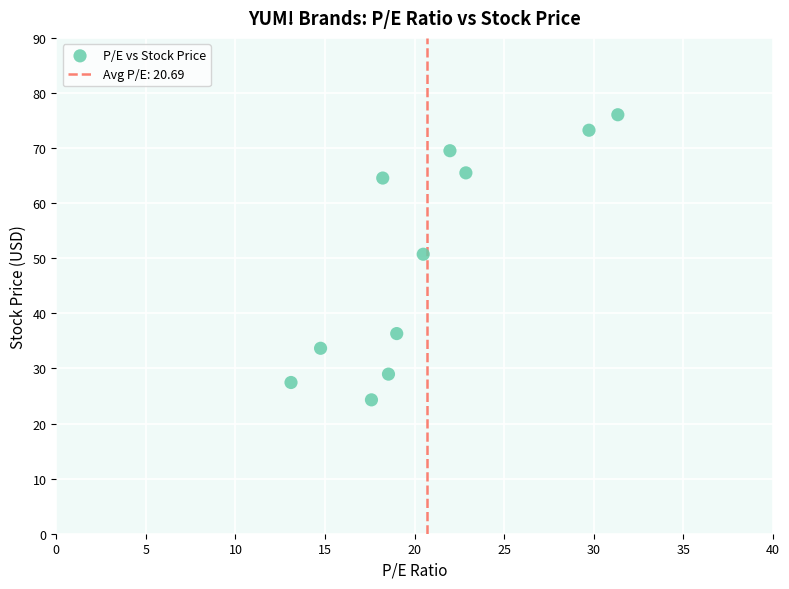

What is the average Y value?

50.0